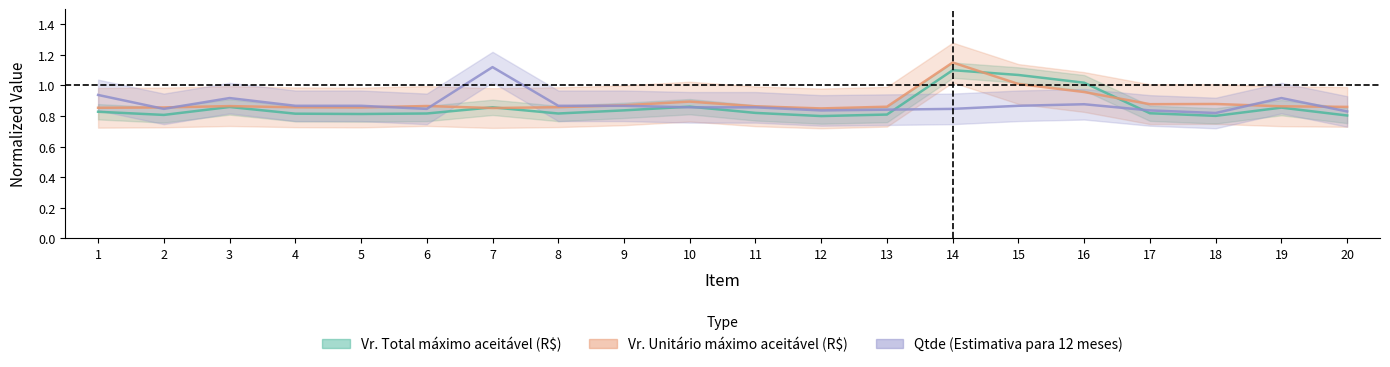

Reading left to right, extract all data points from this chart.

Vr. Total máximo aceitável (R$): 0.8	0.8	0.9	0.8	0.8	0.8	0.9	0.8	0.8	0.9	0.8	0.8	0.8	1.1	1.1	1.0	0.8	0.8	0.9	0.8
Vr. Unitário máximo aceitável (R$): 0.9	0.9	0.9	0.9	0.9	0.9	0.9	0.9	0.9	0.9	0.9	0.8	0.9	1.2	1.0	1.0	0.9	0.9	0.9	0.9
Qtde (Estimativa para 12 meses): 0.9	0.8	0.9	0.9	0.9	0.8	1.1	0.9	0.9	0.9	0.9	0.8	0.8	0.8	0.9	0.9	0.8	0.8	0.9	0.8